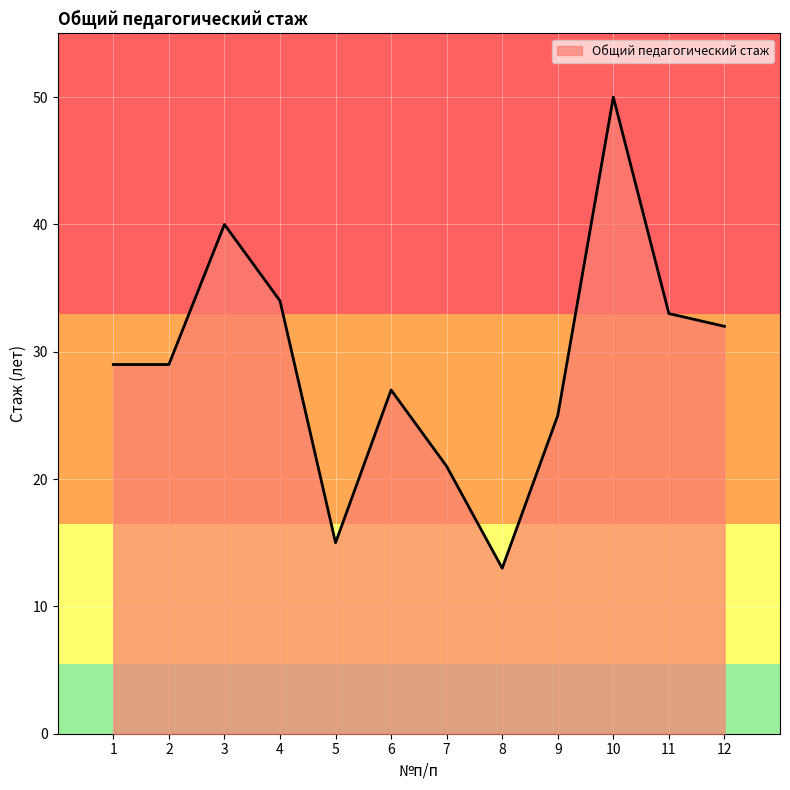

Does the chart display data point markers on the line(s)?

No